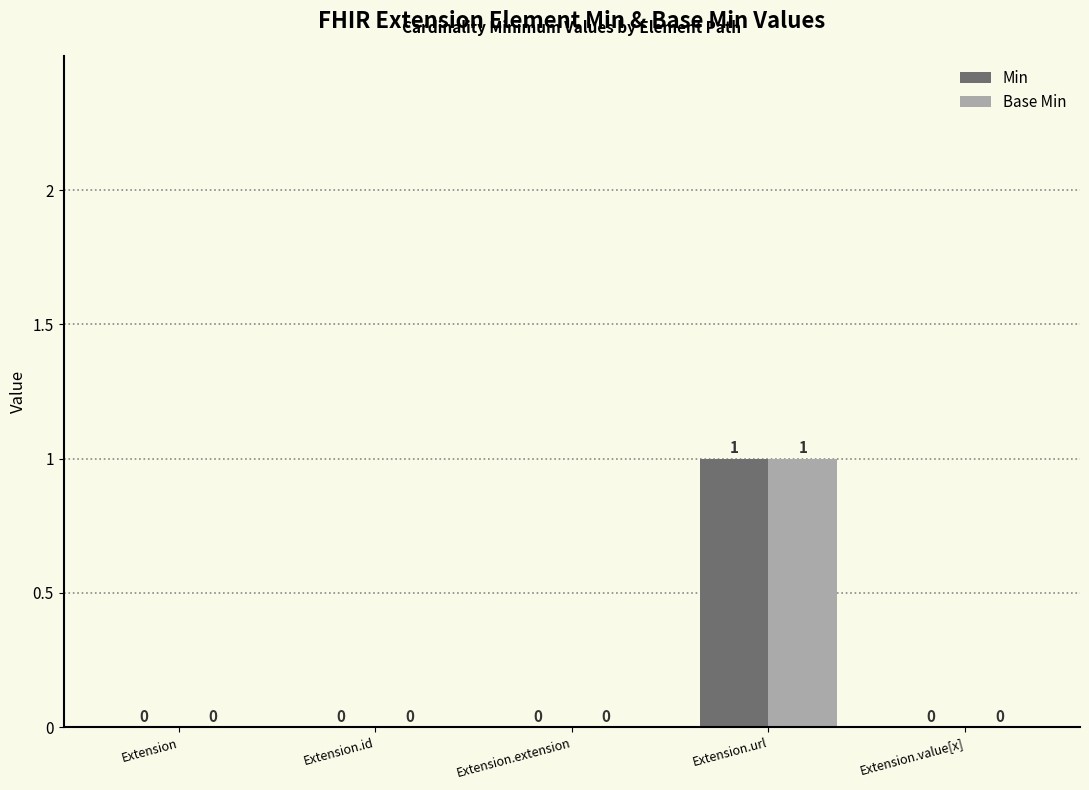

The value of Base Min at Extension is 1. True or false?

False